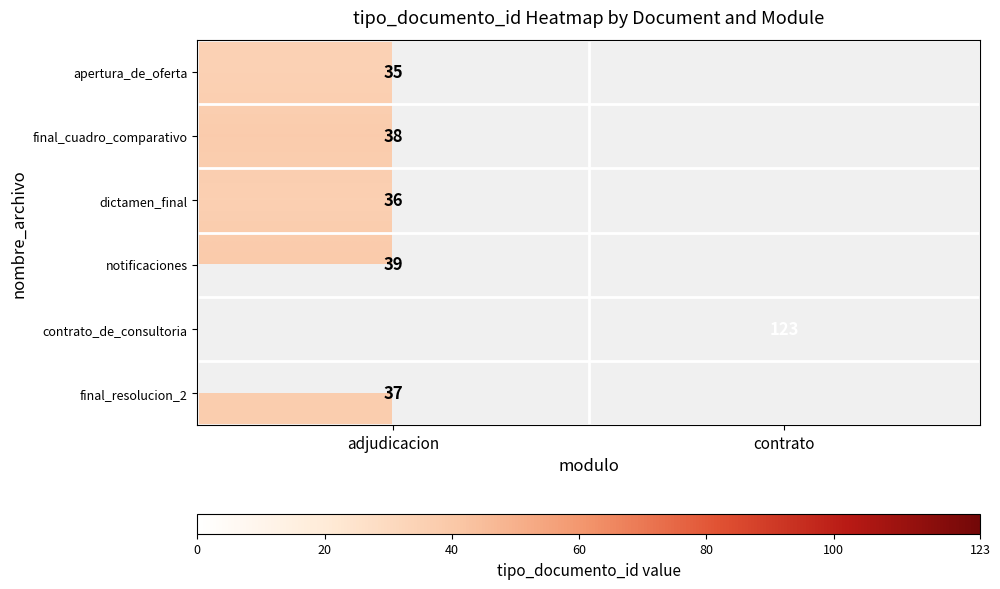

The final_cuadro_comparativo series shows 38 at adjudicacion. True or false?

True